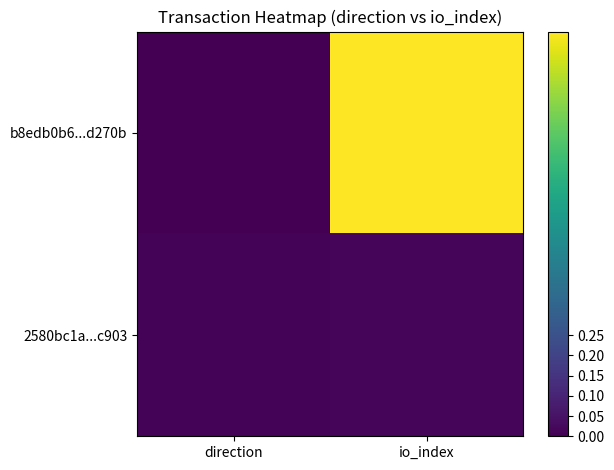

Reading left to right, transcribe all the data shown in this chart.

b8edb0b6...d270b: direction=0.0	io_index=1.0
2580bc1a...c903: direction=0.0	io_index=0.0